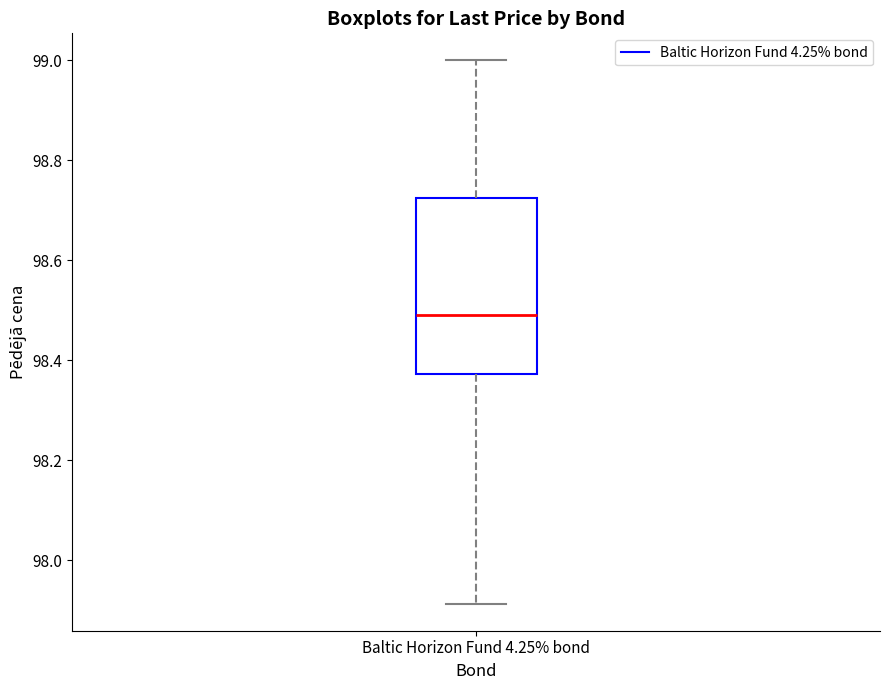

Transcribe this box plot: give where the median line is, the range the box spans, and where the two whiskers end, as read against the y-axis. The values are not printed on the chart, so give them approximately, as read against the axis.

median 98.50, box 98.38 to 98.72, whiskers 97.92 to 99.00